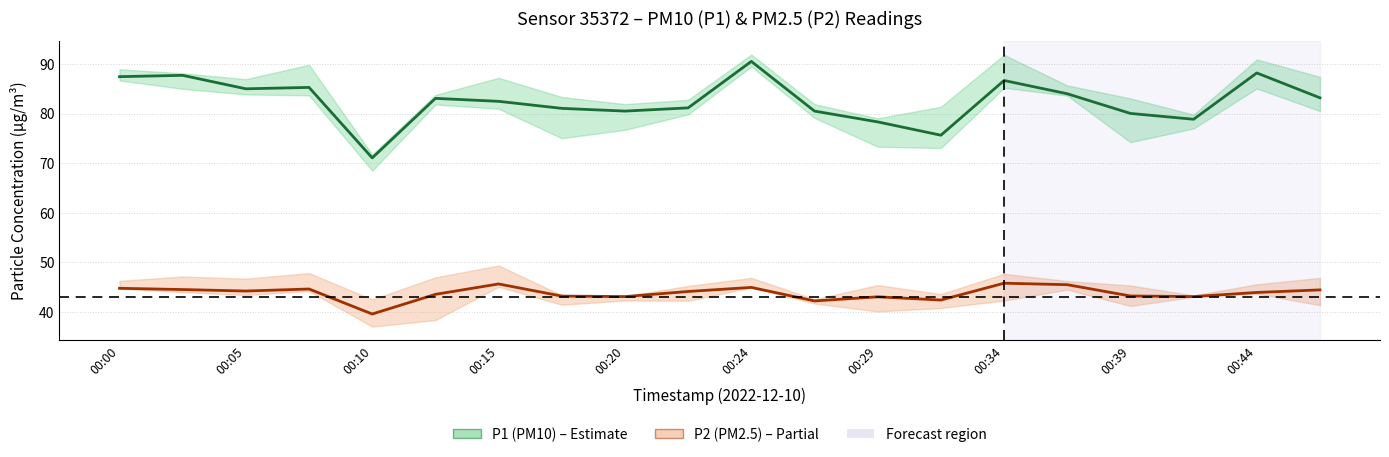

True or false: P1 mean and P2 mean cross at least once.

False